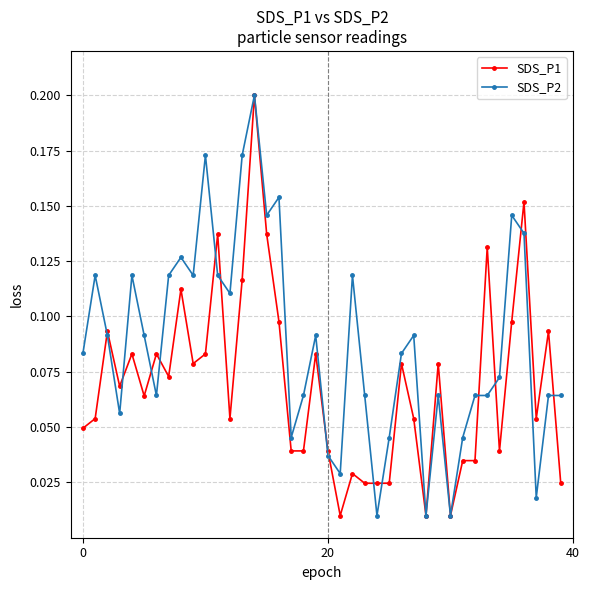

At how many categories does at least one series exceed 0?

40